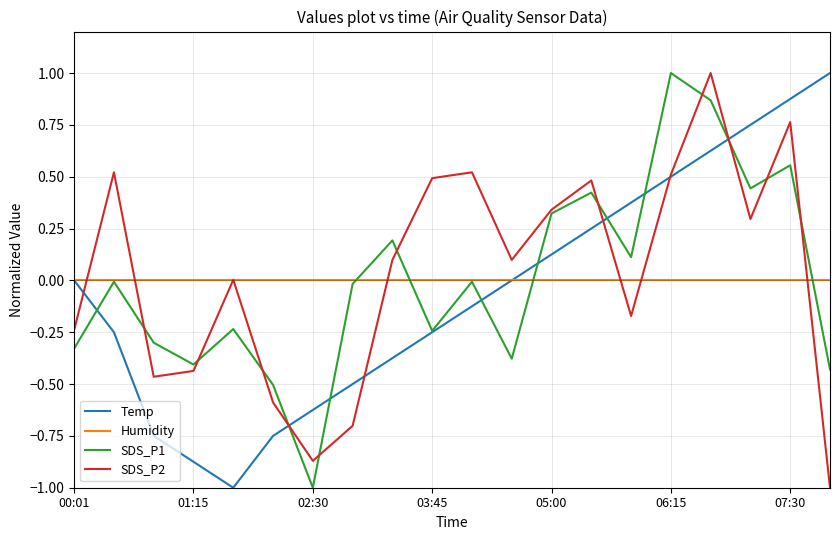

What is the maximum value shown in the chart?

1.0